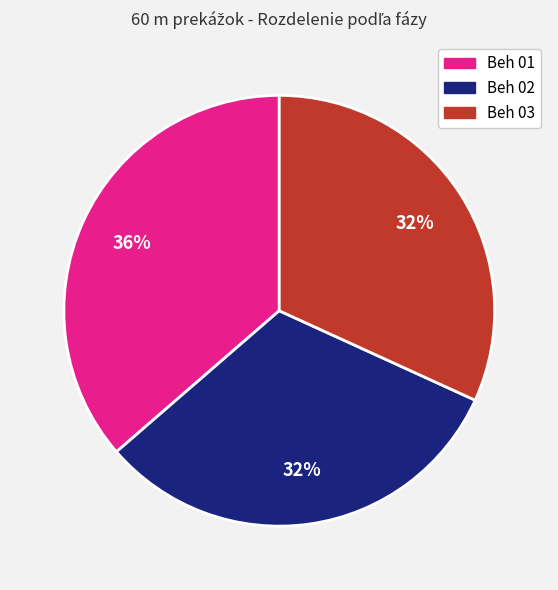

Do Beh 01 and Beh 03 together represent more than half of the pie?

Yes